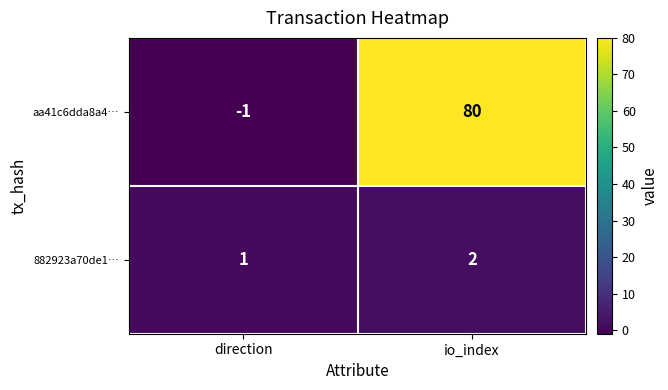

What is the total value across all series at io_index?

82